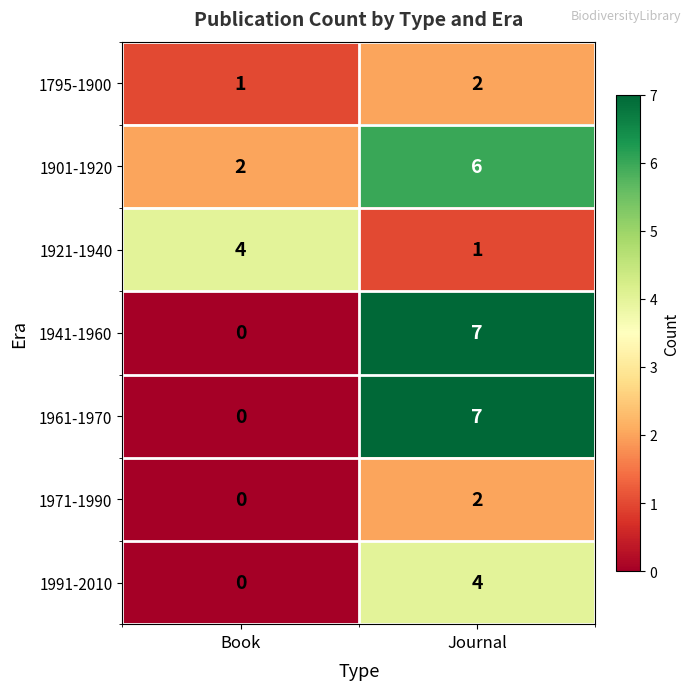

What is the average value of the 1961-1970 series?

4